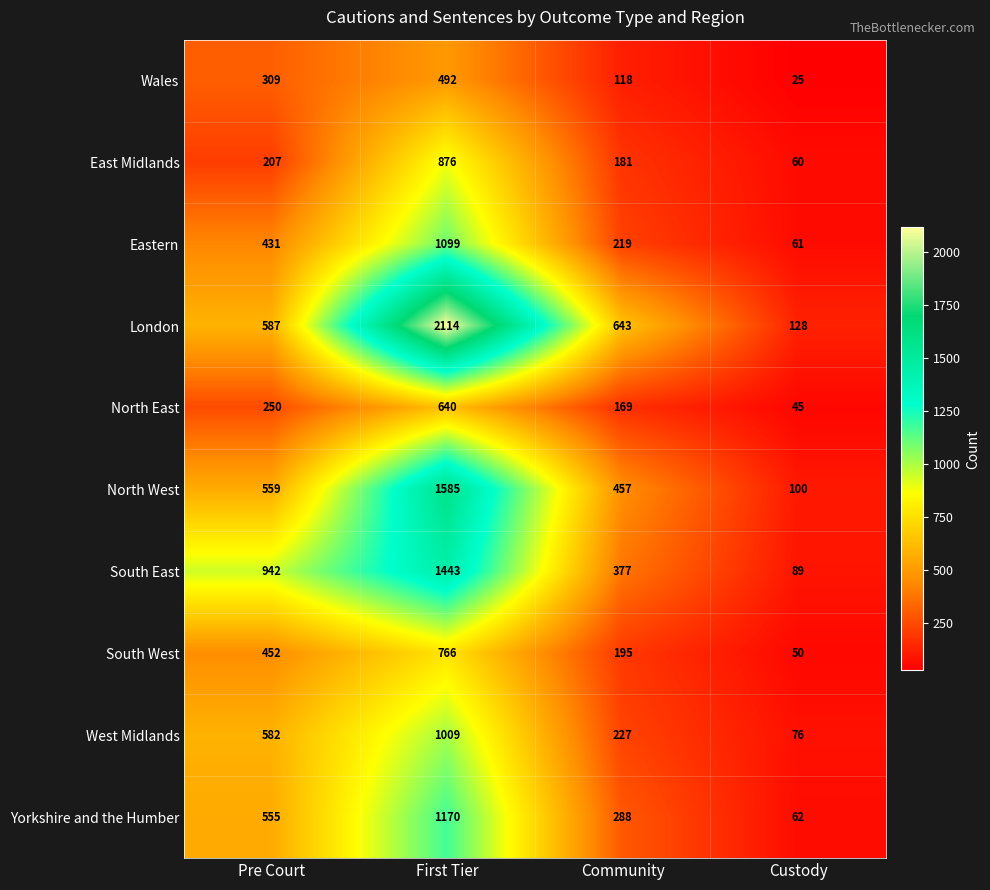

What is the average value of the South West series?

366